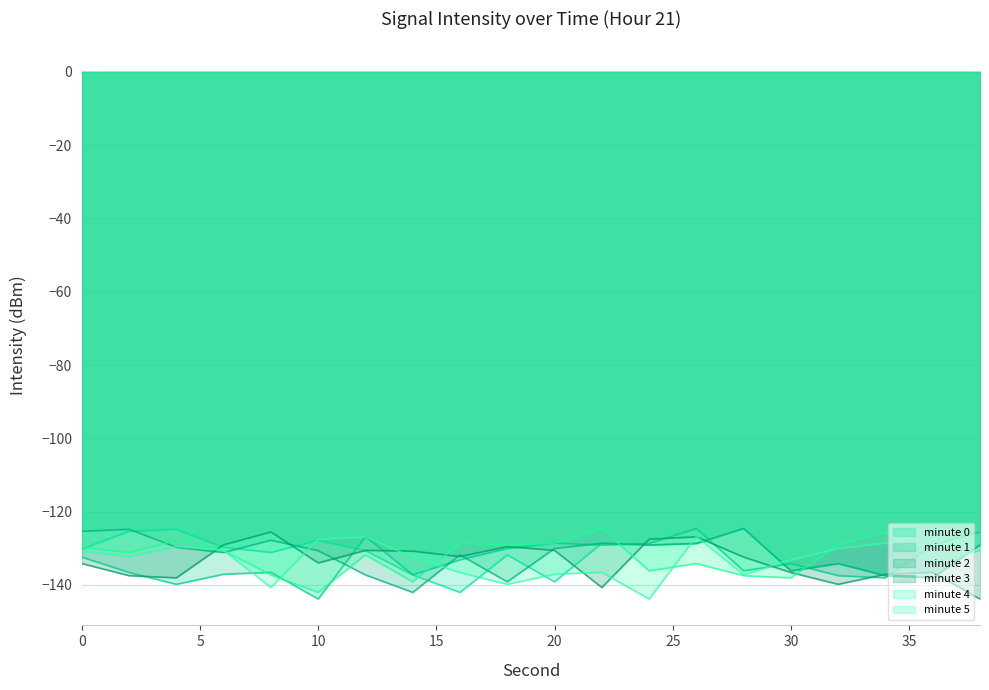

Which series ends up on top after the final intersection of minute 4 and minute 3?

minute 4